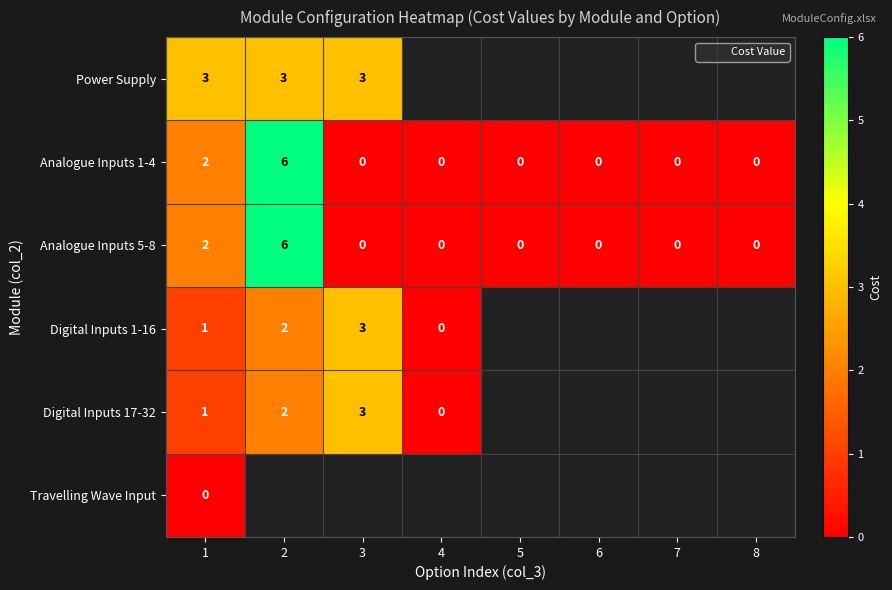

What is the smallest value displayed?

-1